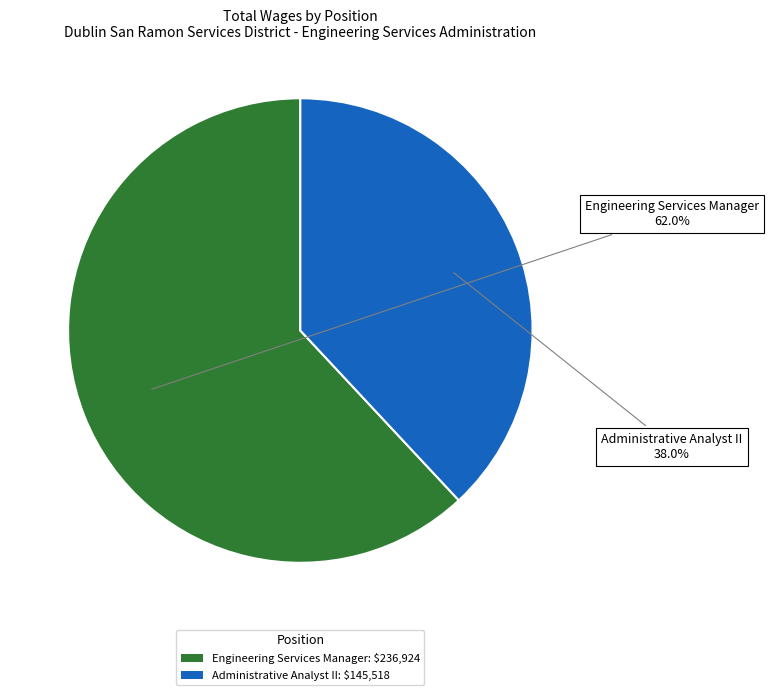

The Engineering Services Manager slice represents 77% of the pie. True or false?

False